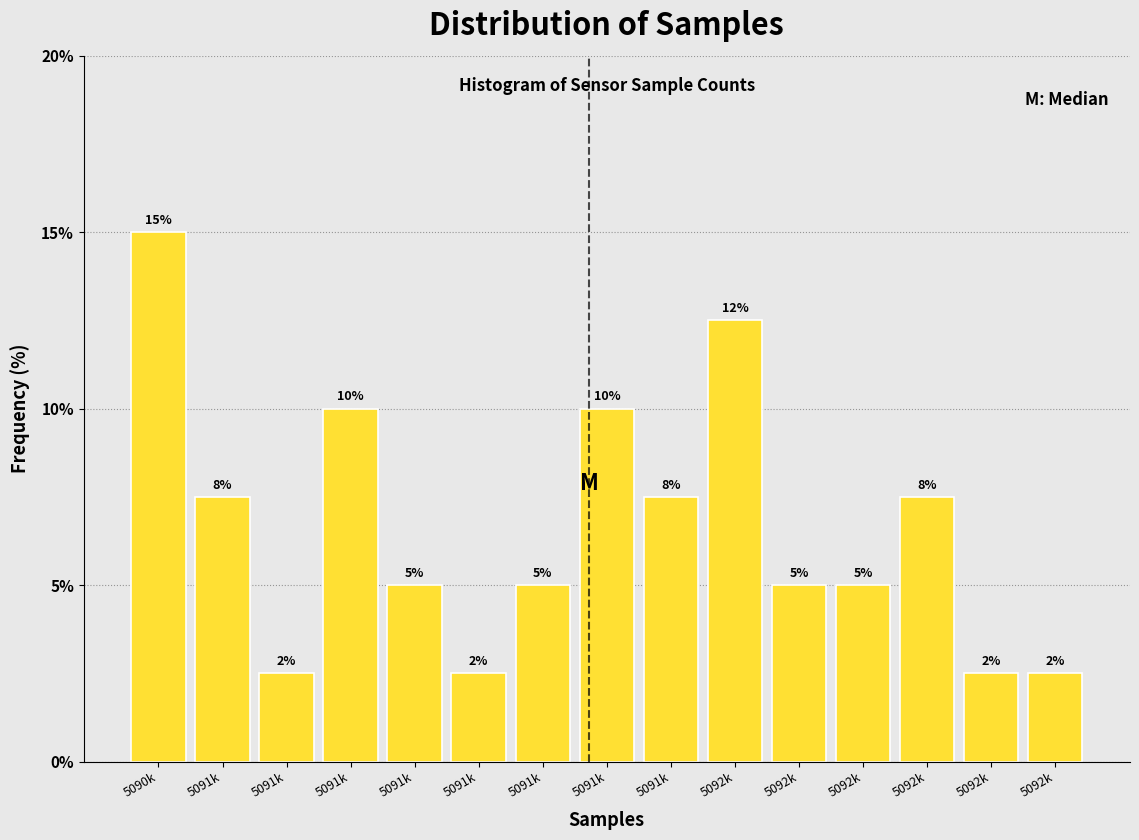

How many bars are there in total?

15